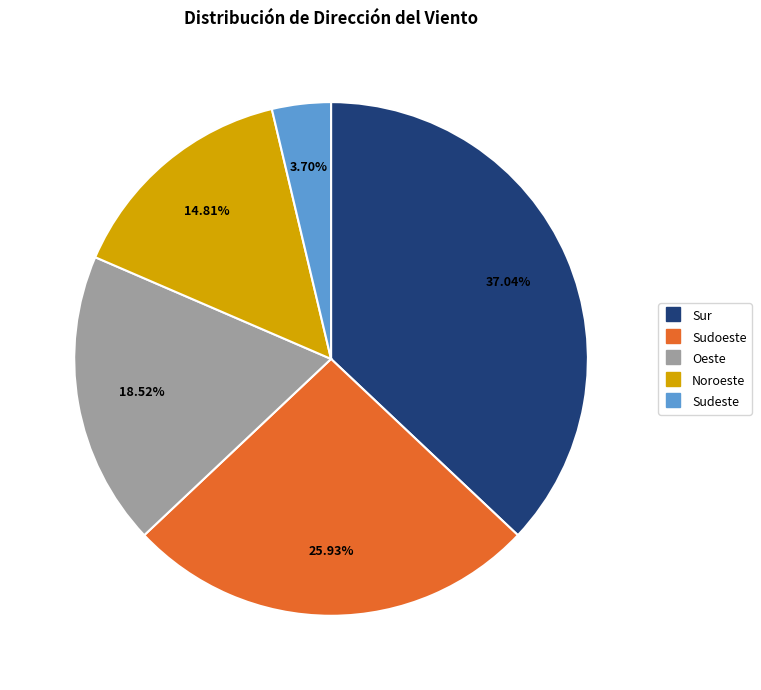

To the nearest percent, what is the difference between the Sur and Noroeste slice percentages?

22%